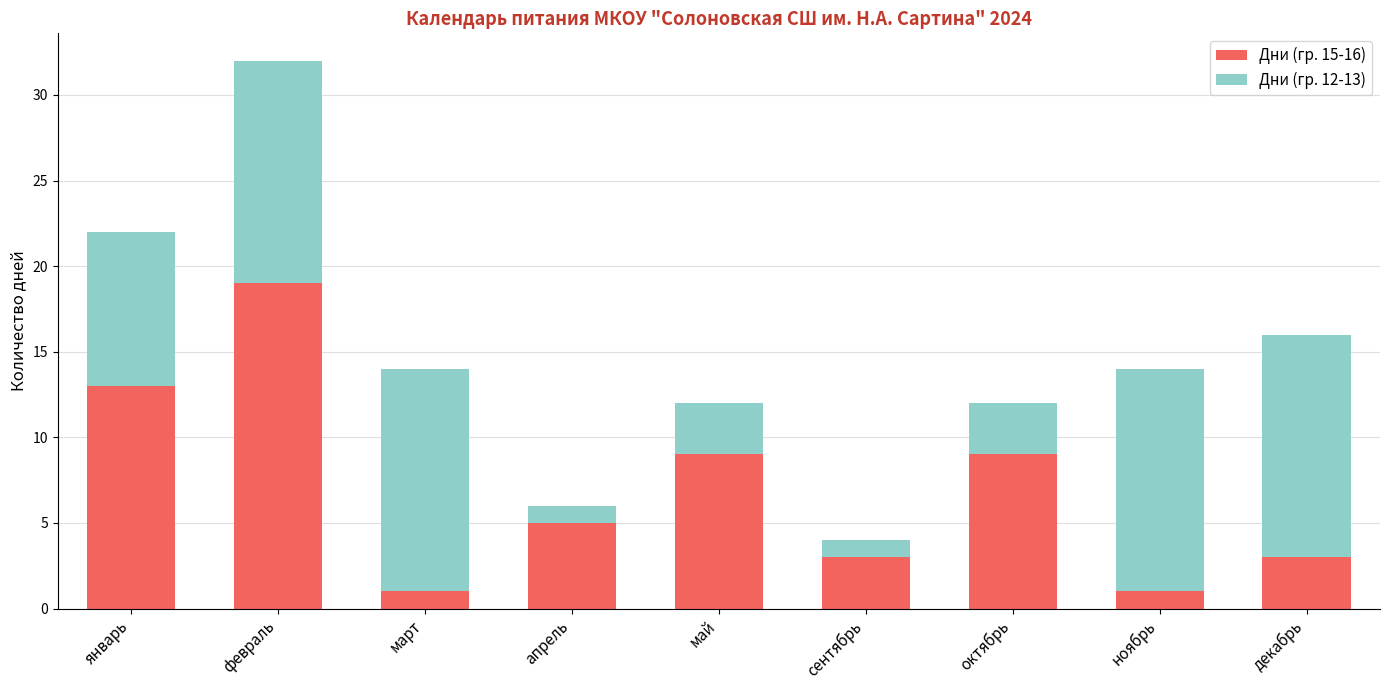

What is the sum of the Дни (гр. 15-16) values at апрель and октябрь?

14